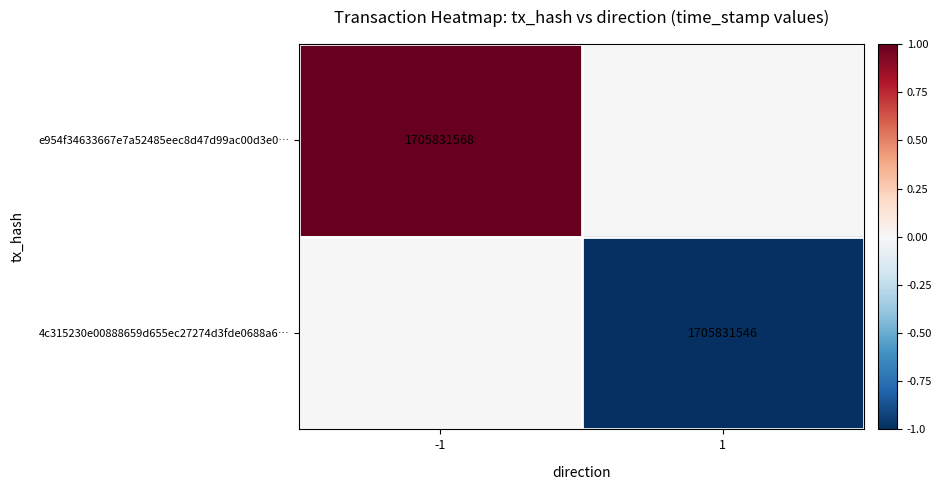

What is the total value across all series at 1?

-1